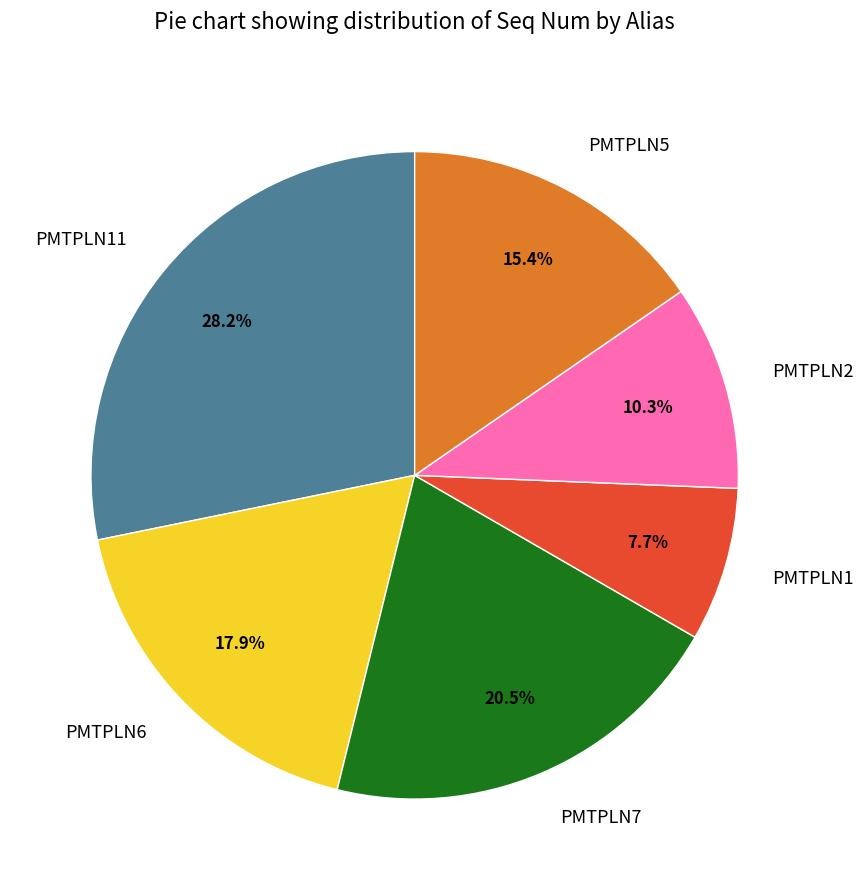

Combined, do PMTPLN6 and PMTPLN2 account for over 50%?

No